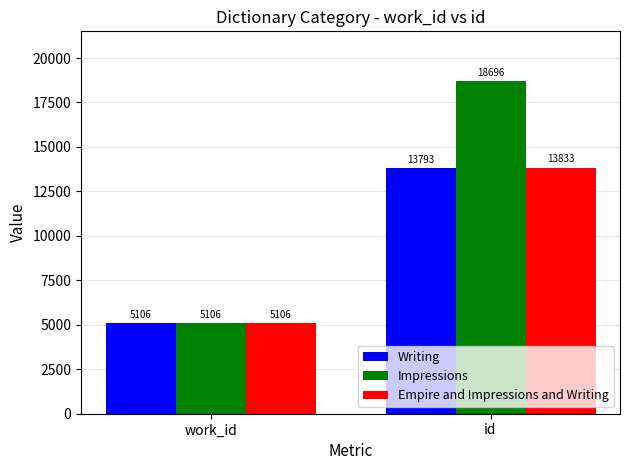

What position from the right is id?

1